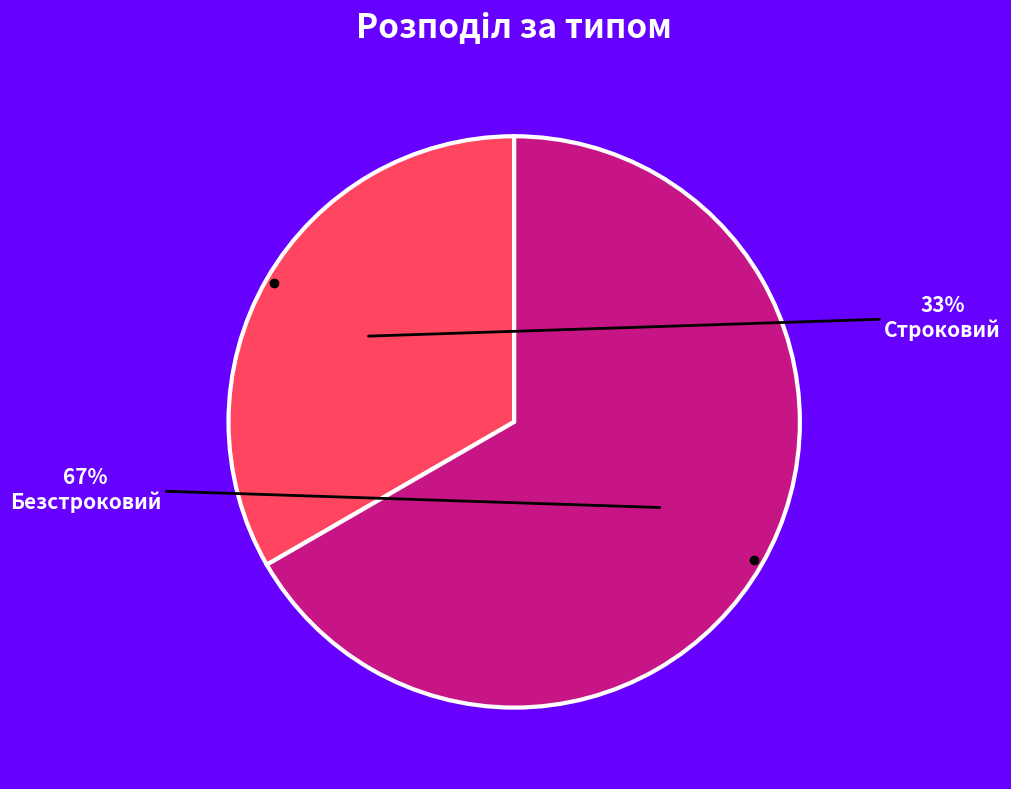

True or false: Строковий accounts for 27% of the total.

False